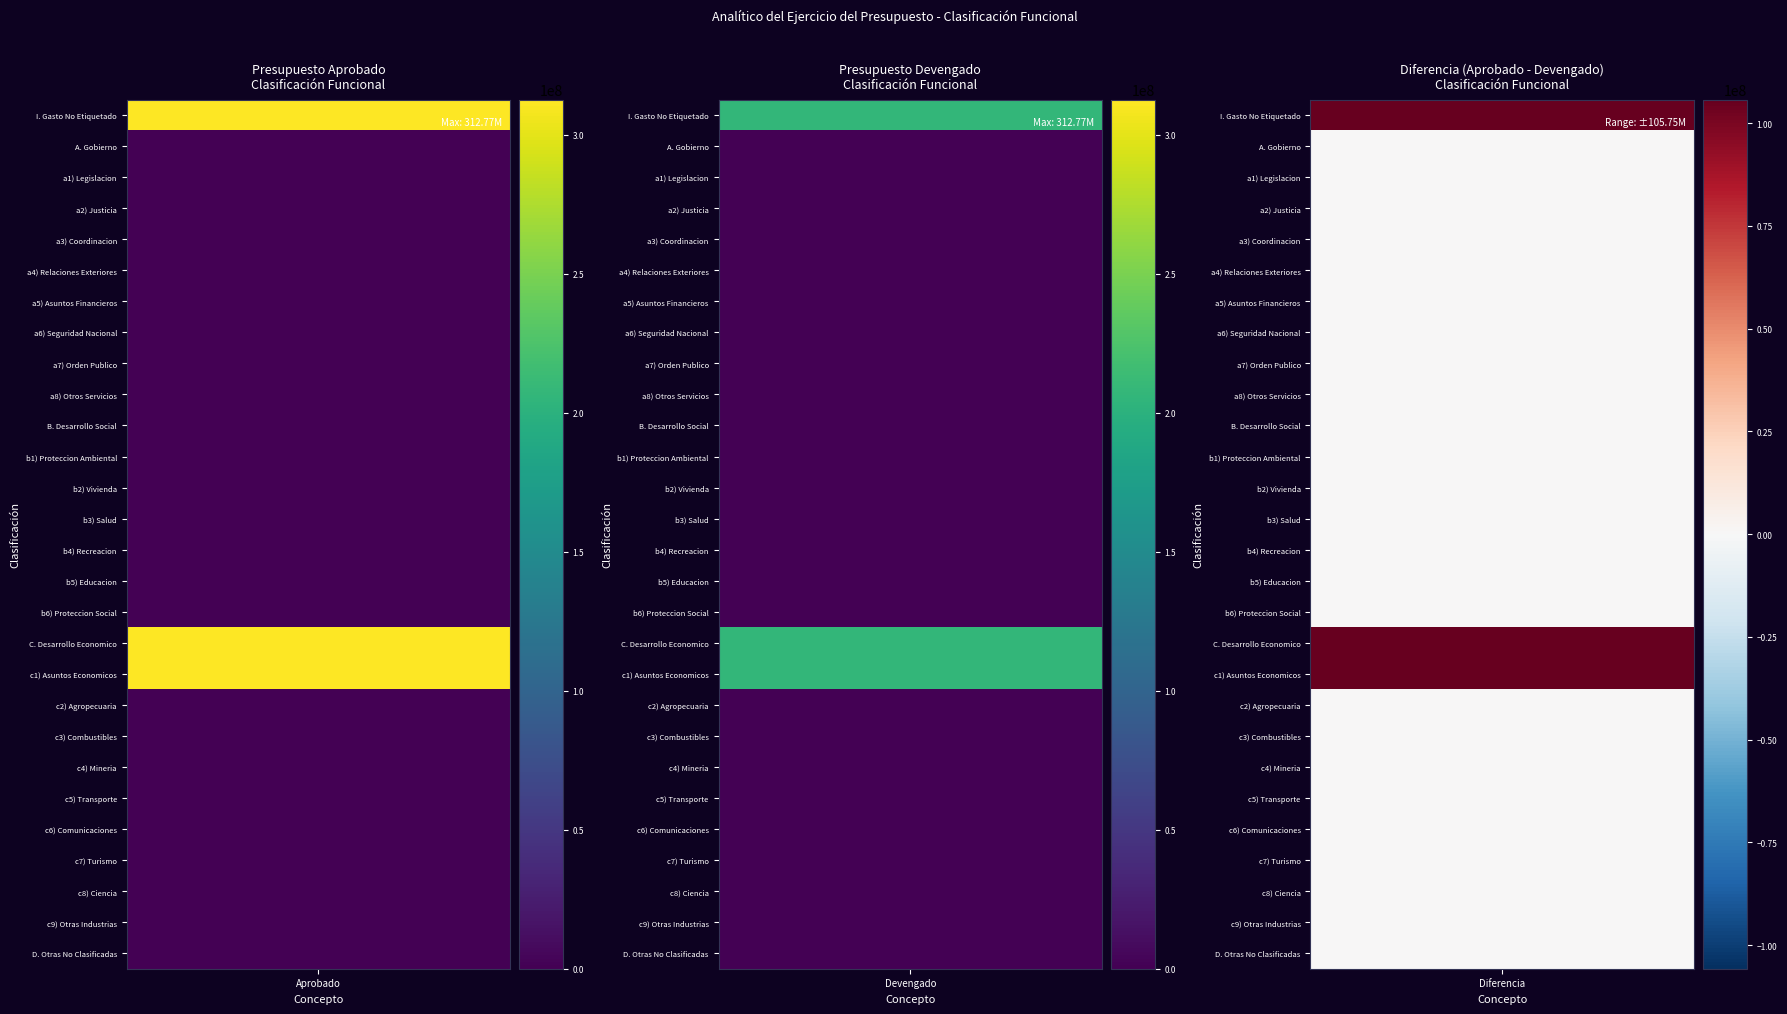

What is the maximum value shown in the chart?

312765040.8